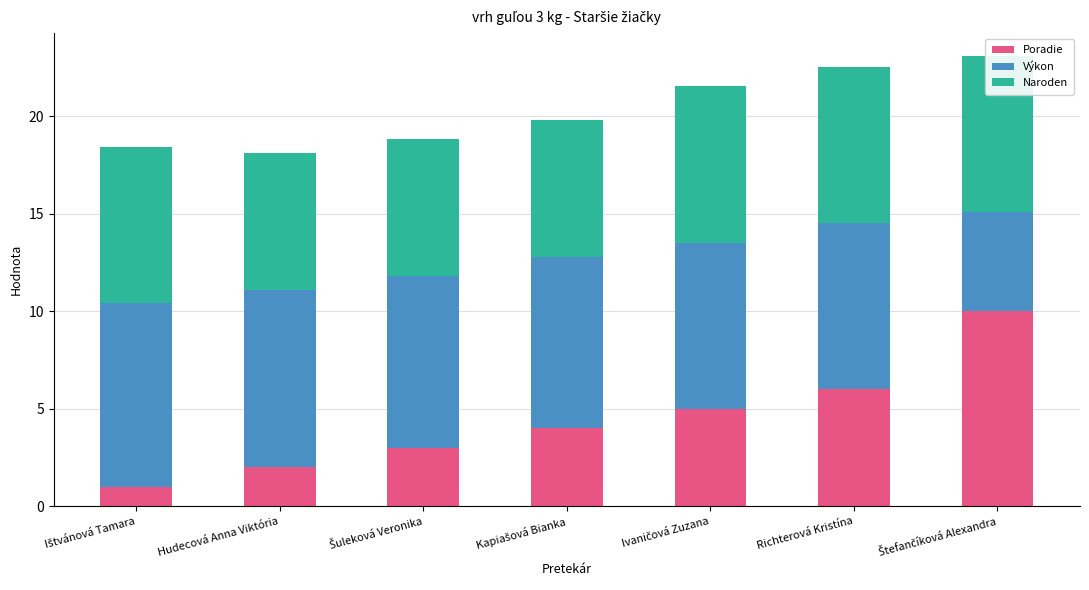

How many values in the Poradie series are below 4?

3